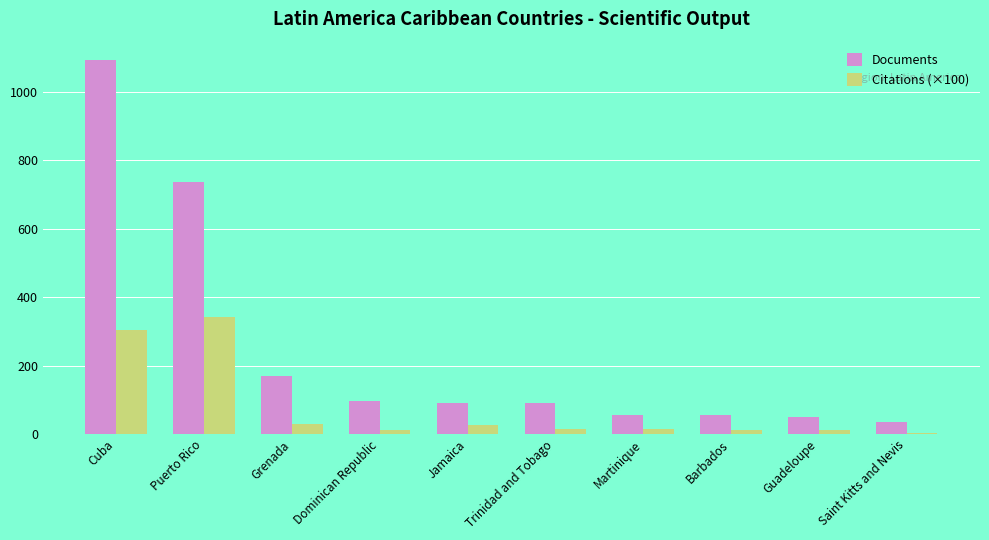

How many groups of bars are there?

10